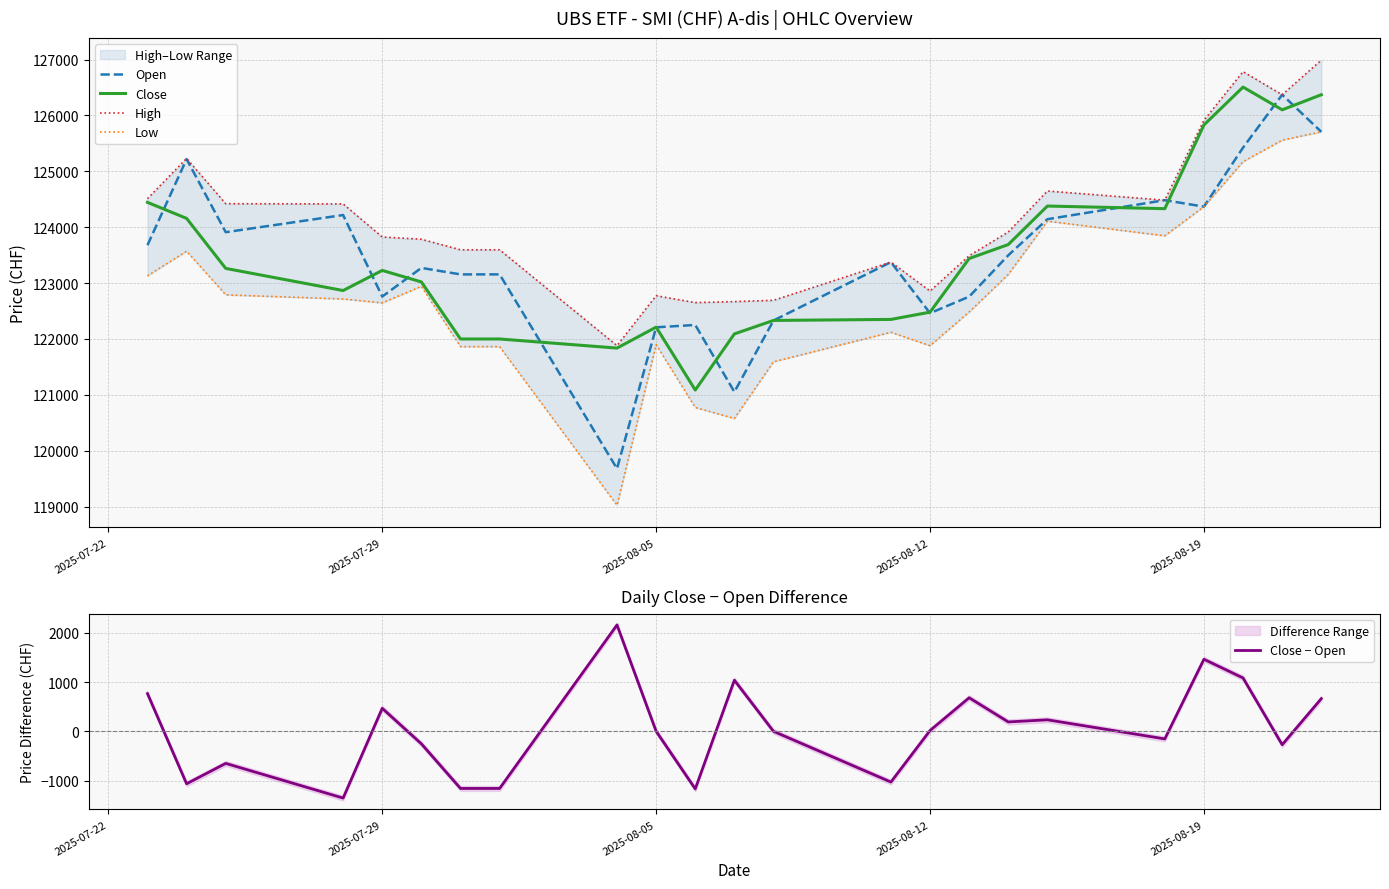

Does the chart display data point markers on the line(s)?

No